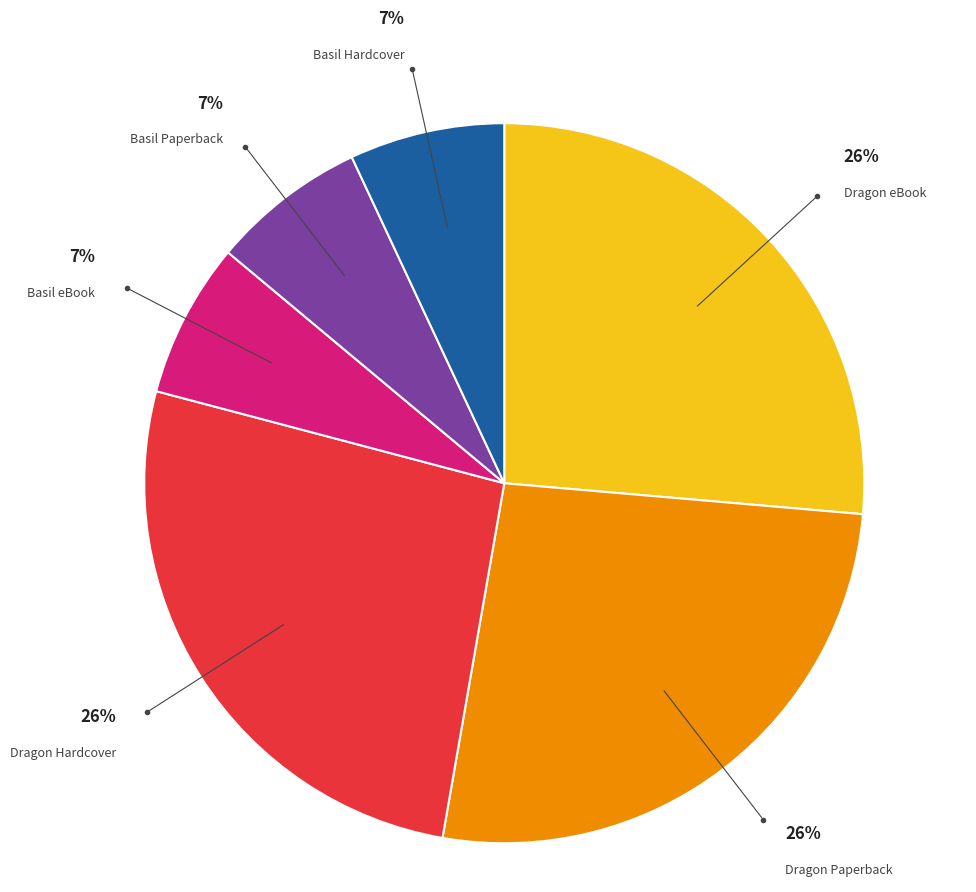

To the nearest percent, what is the average slice percentage?

17%